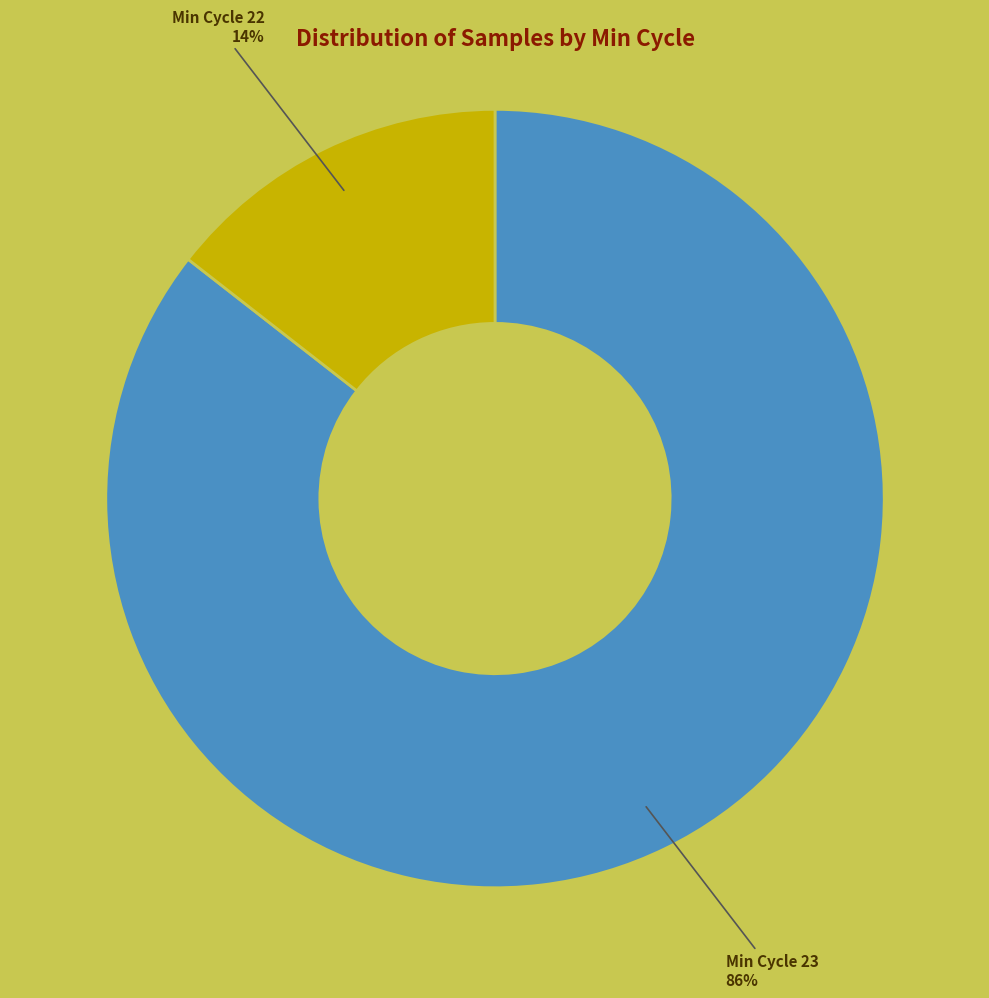

To the nearest percent, what is the average slice percentage?

50%